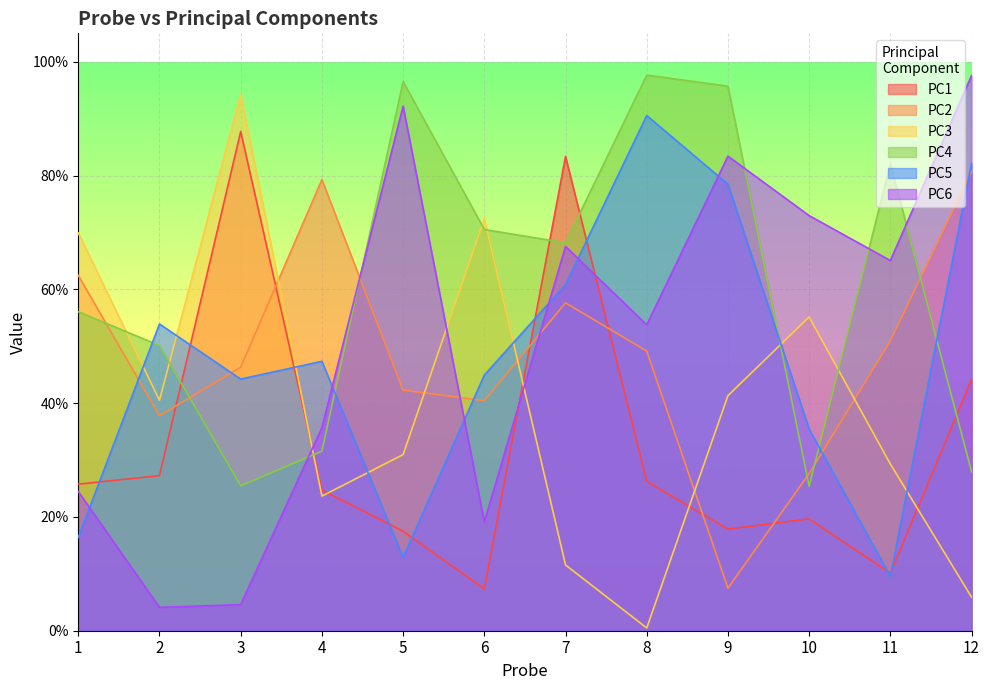

How many data points does each series have?

12